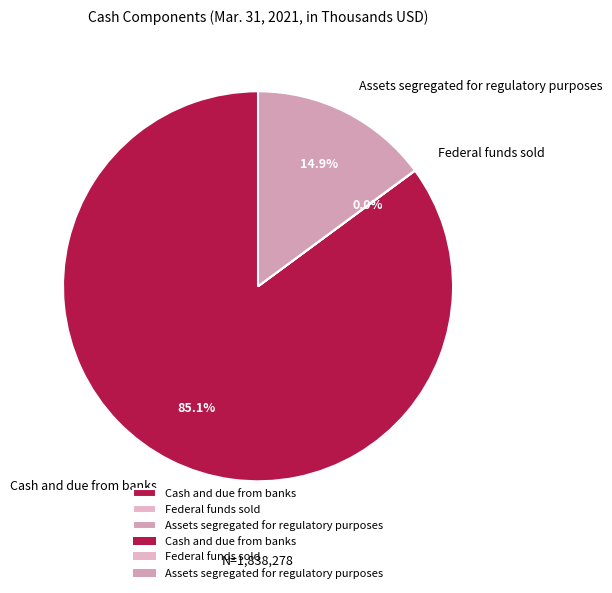

The Cash and due from banks slice represents 85% of the pie. True or false?

True